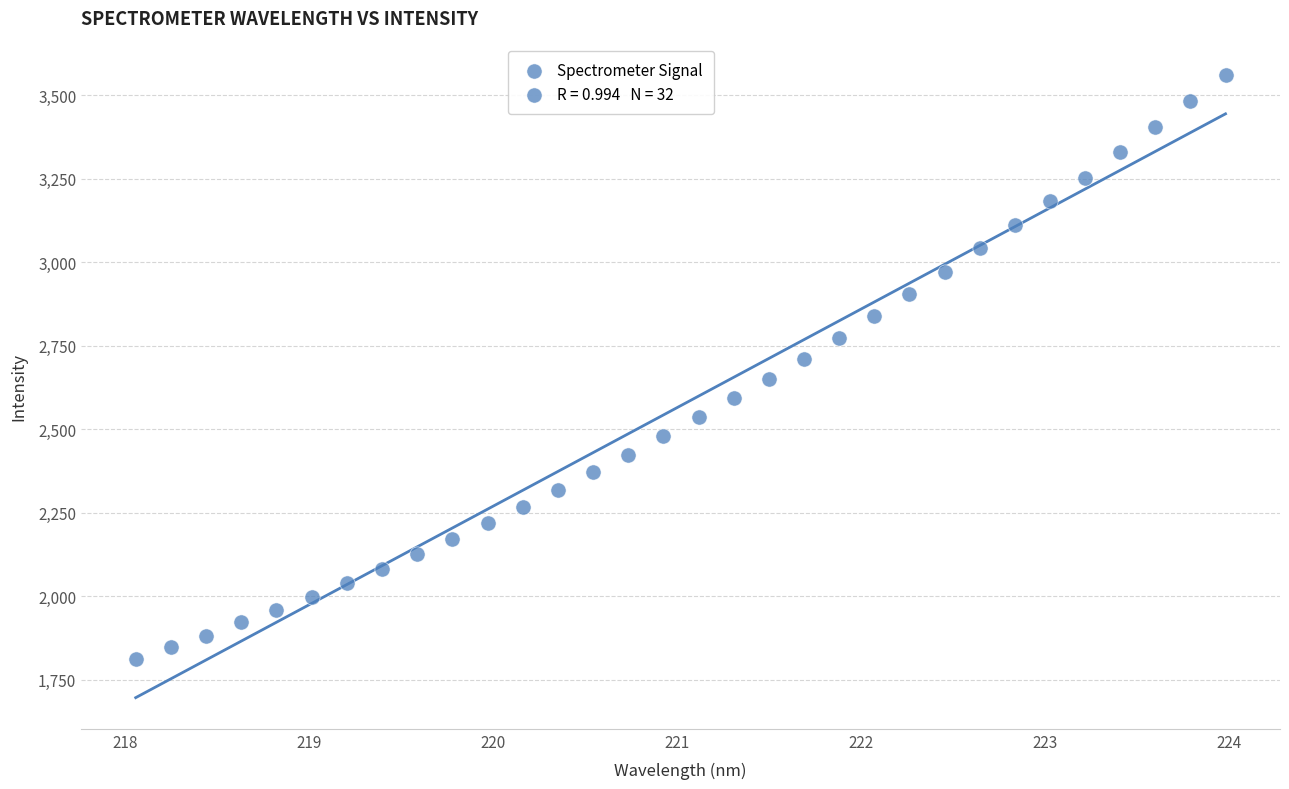

What is the range of X values (max minus min)?

5.9